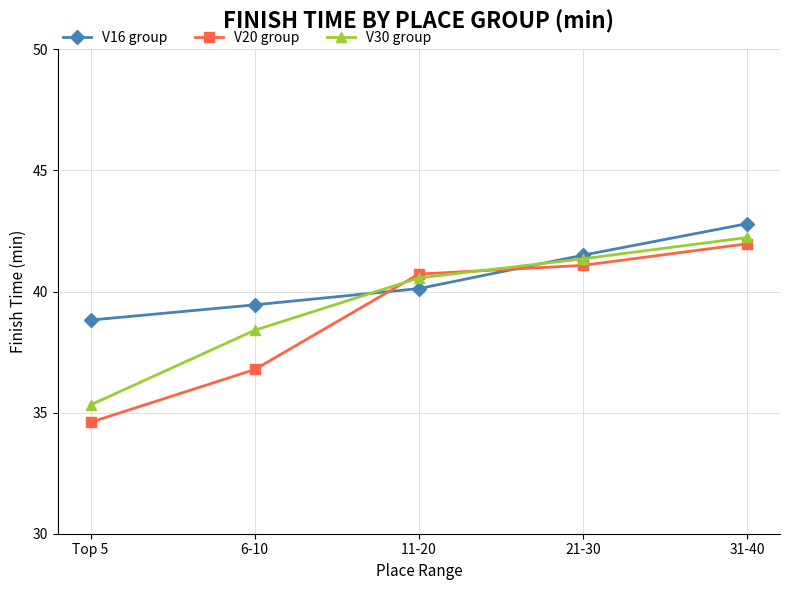

At which label does V16 group reach its peak?

31-40